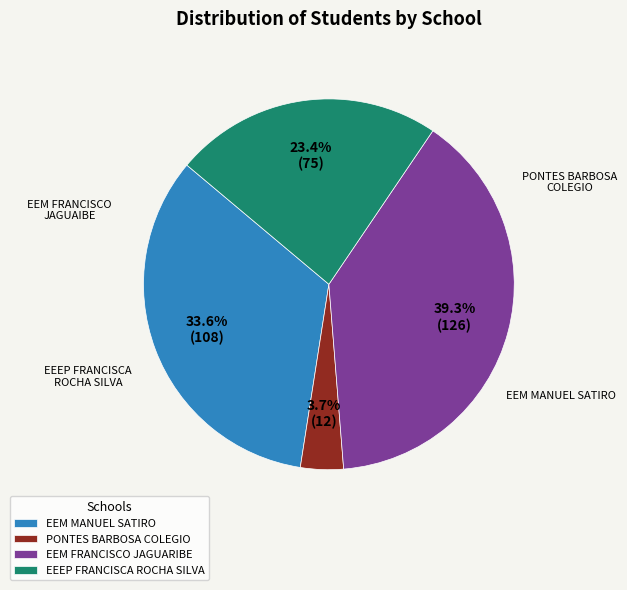

Is there any slice that represents more than half of the pie?

No